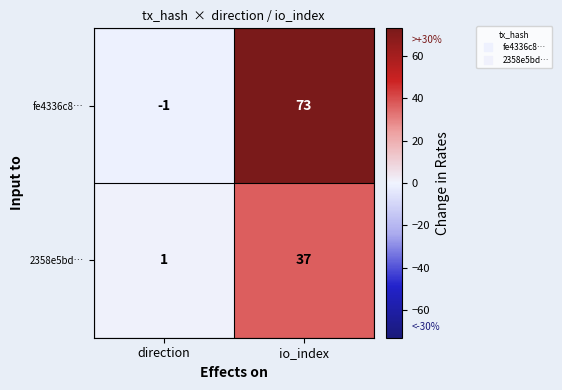

What is the spread (max minus min) of values at io_index?

36